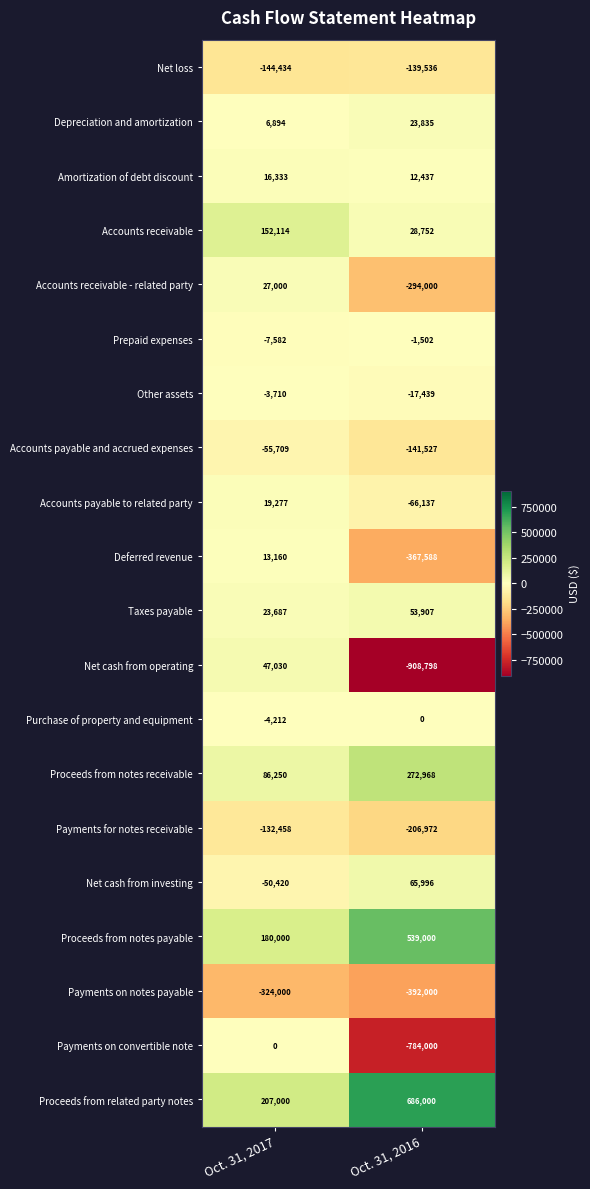

Read the Depreciation and amortization value at Oct. 31, 2016.

23835